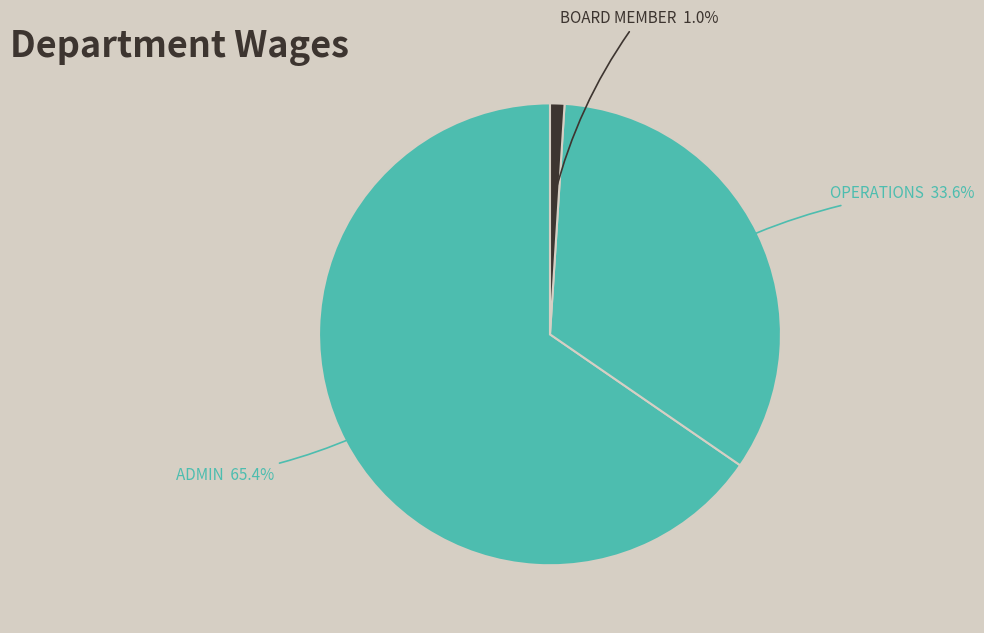

To the nearest percent, what is the average slice percentage?

33%